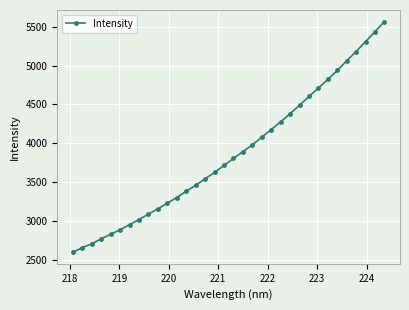

True or false: there are more than 2 points higher than both neighbors.

False